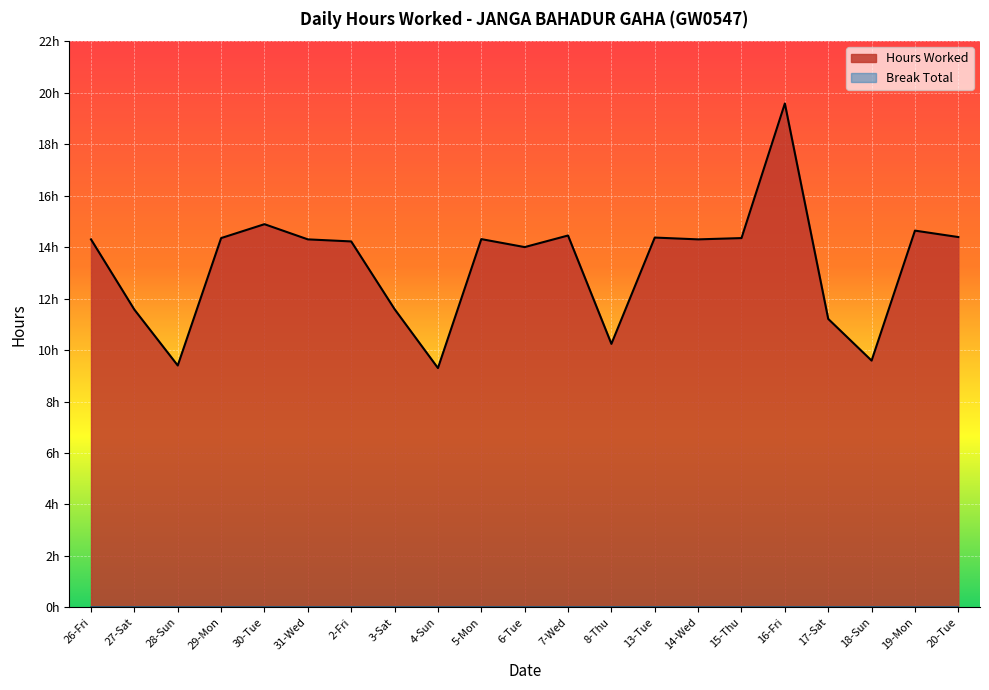

Read the value at 7-Wed.

14.4